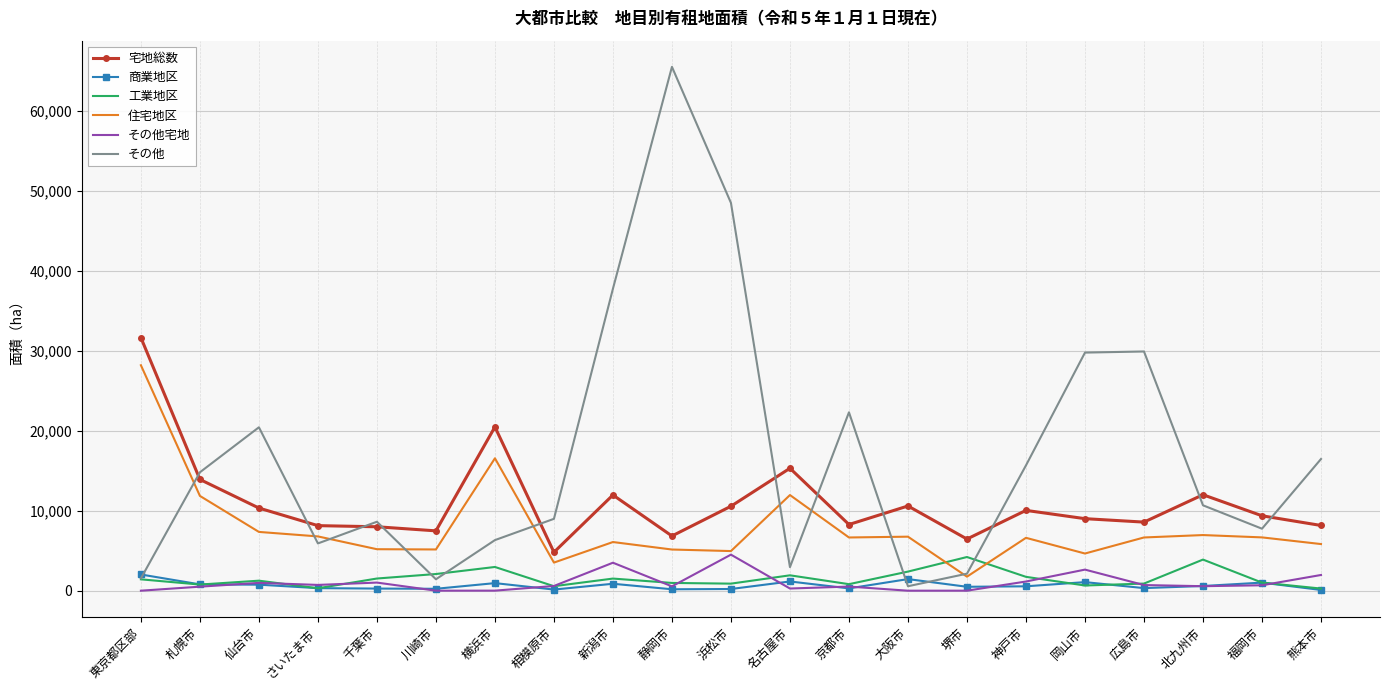

At which category is the sum across all series the highest?

静岡市